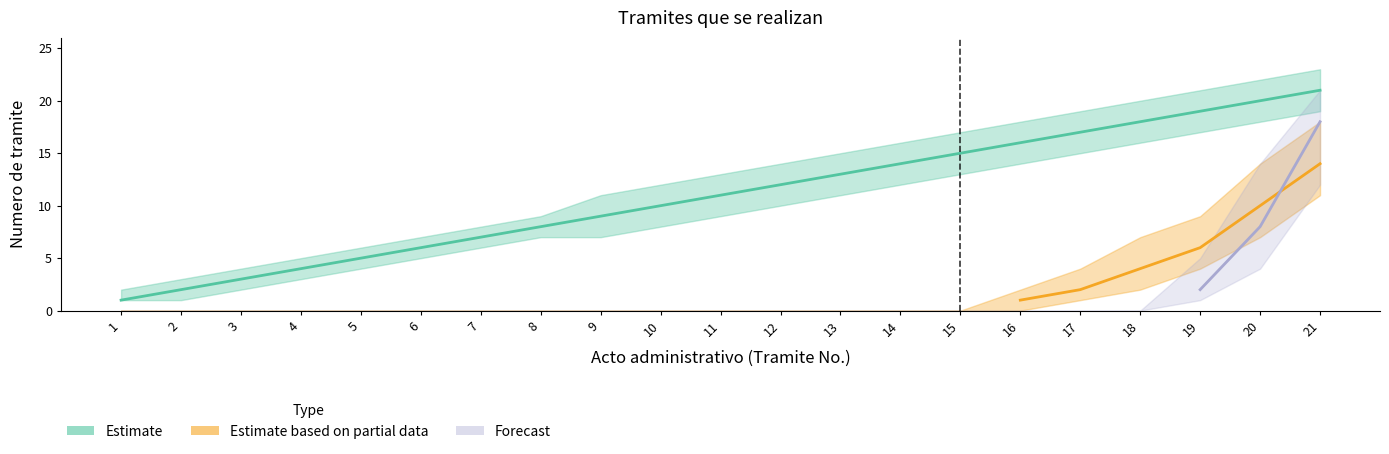

Reading right to left, extract all data points from this chart.

Estimate: 21	20	19	18	17	16	15	14	13	12	11	10	9	8	7	6	5	4	3	2	1
Estimate based on partial data: 14	10	6	4	2	1	0	0	0	0	0	0	0	0	0	0	0	0	0	0	0
Forecast: 18	8	2	0	0	0	0	0	0	0	0	0	0	0	0	0	0	0	0	0	0